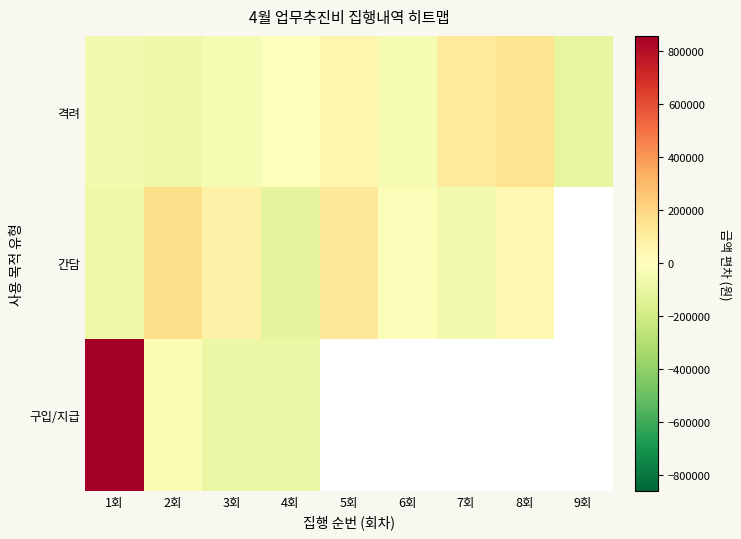

Where is 구입/지급 nearest to the value 387777?

2회